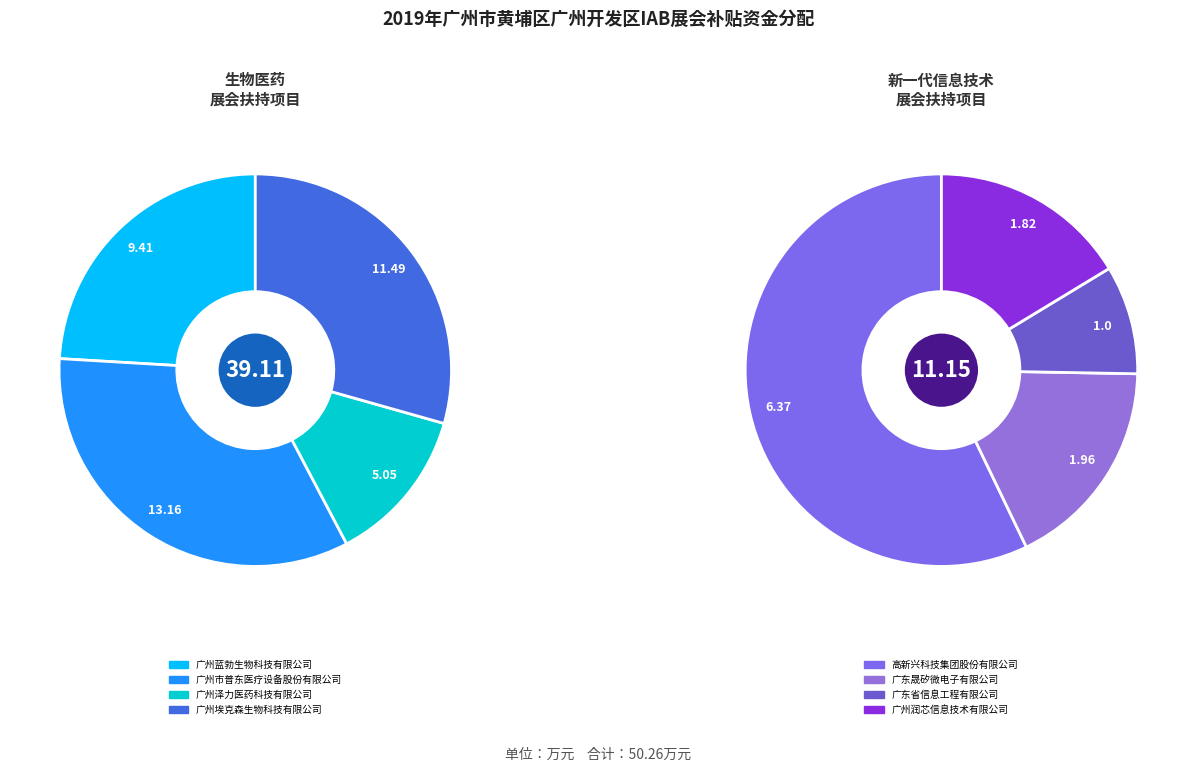

Do 广州蓝勃生物科技有限公司 and 广州埃克森生物科技有限公司 together represent more than half of the pie?

Yes